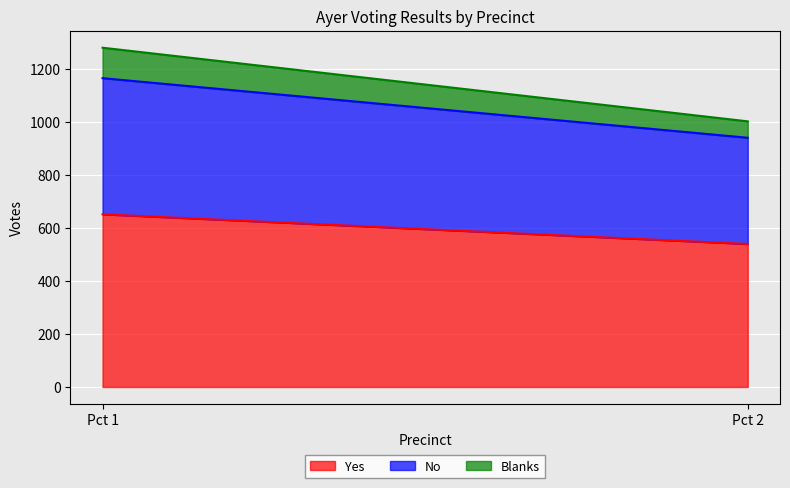

At Pct 1, list the series in order from largest to smallest.

Yes, No, Blanks